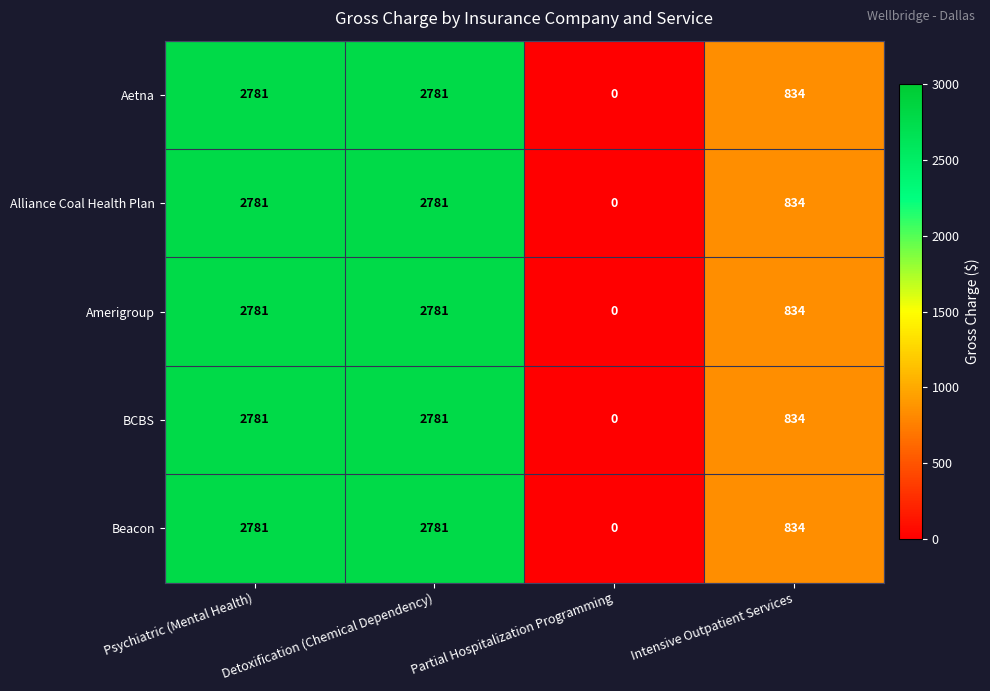

What is the difference between the maximum and second lowest values in the BCBS series?

1947